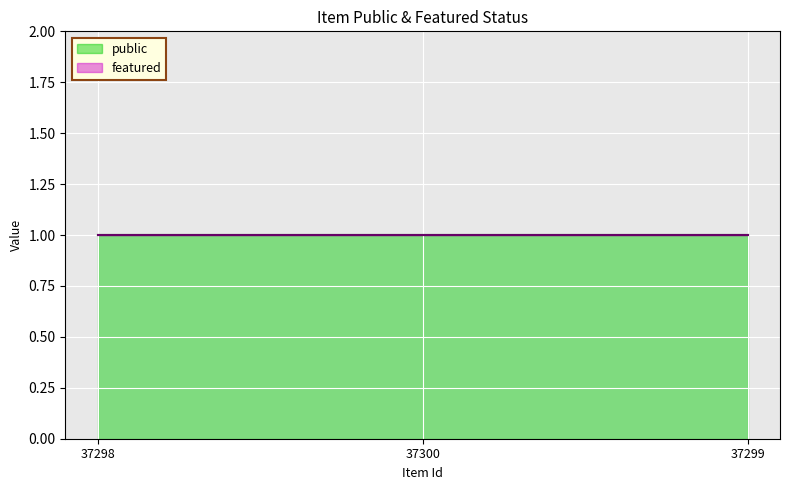

At which label is public closest to 1?

37298